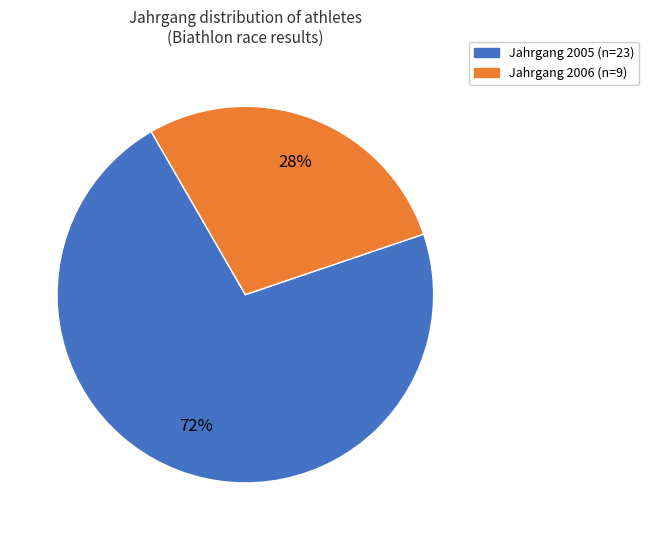

Is there any slice that represents more than half of the pie?

Yes